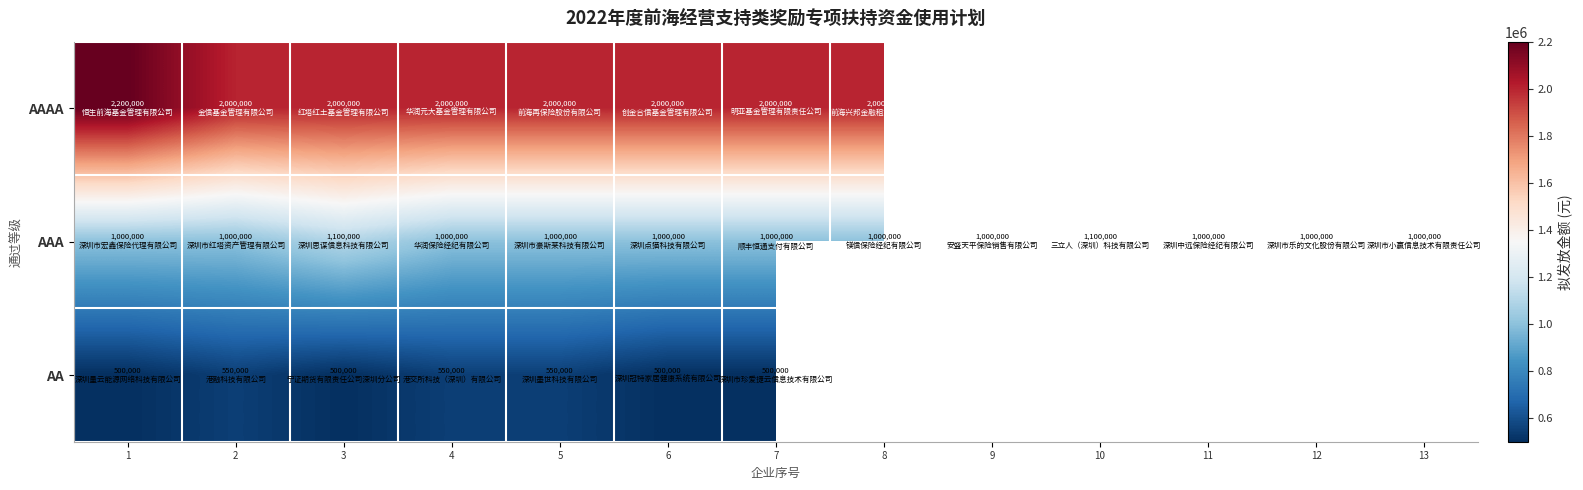

Where is AA nearest to the value 525000?

1